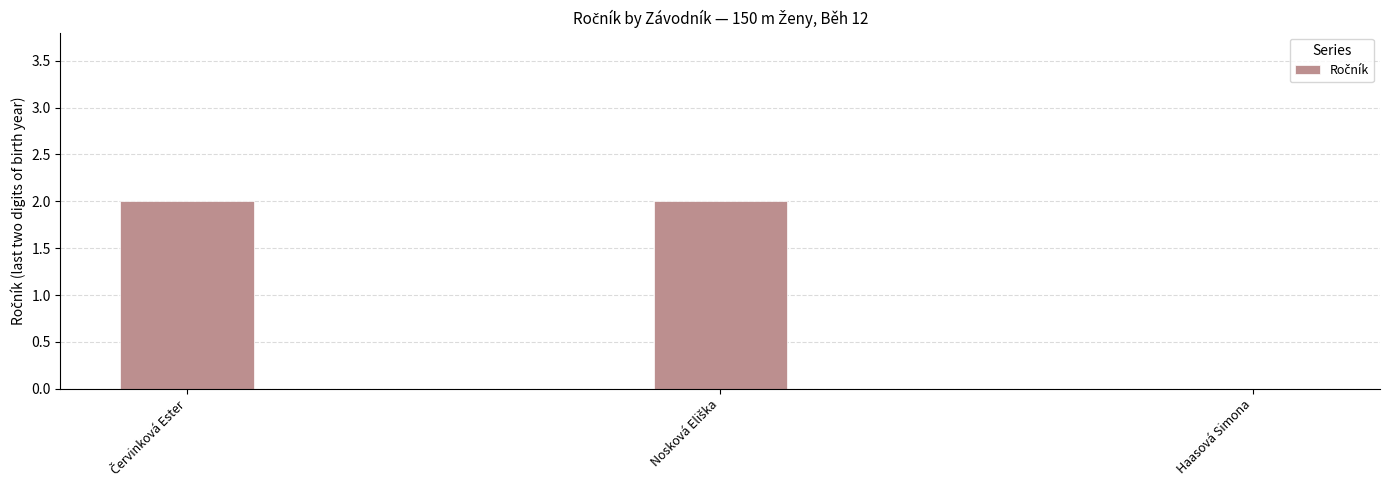

Reading left to right, what are all the values shown in this chart?

2	2	0